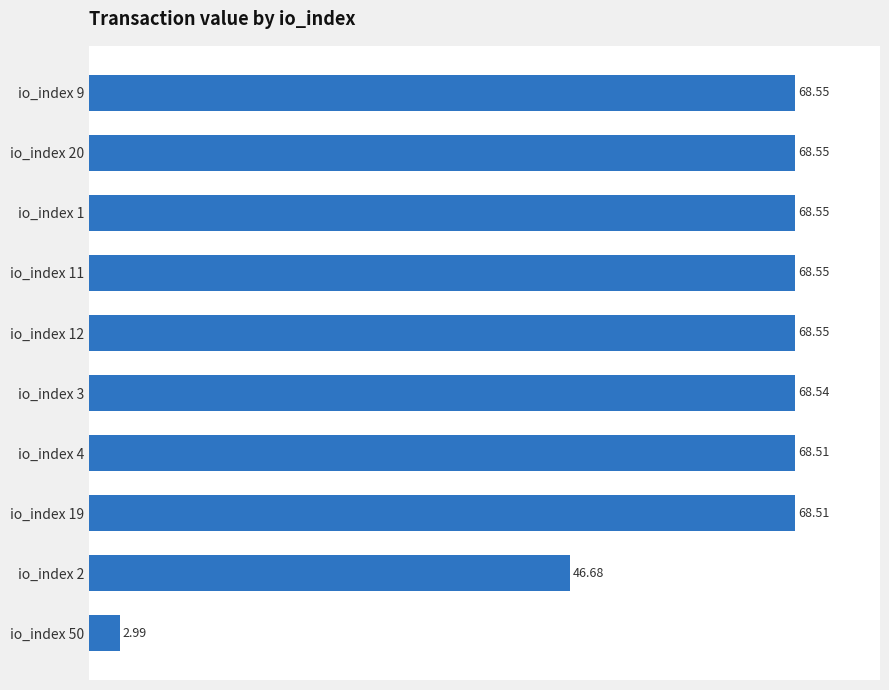

Between io_index 20 and io_index 19, which is larger?

io_index 20